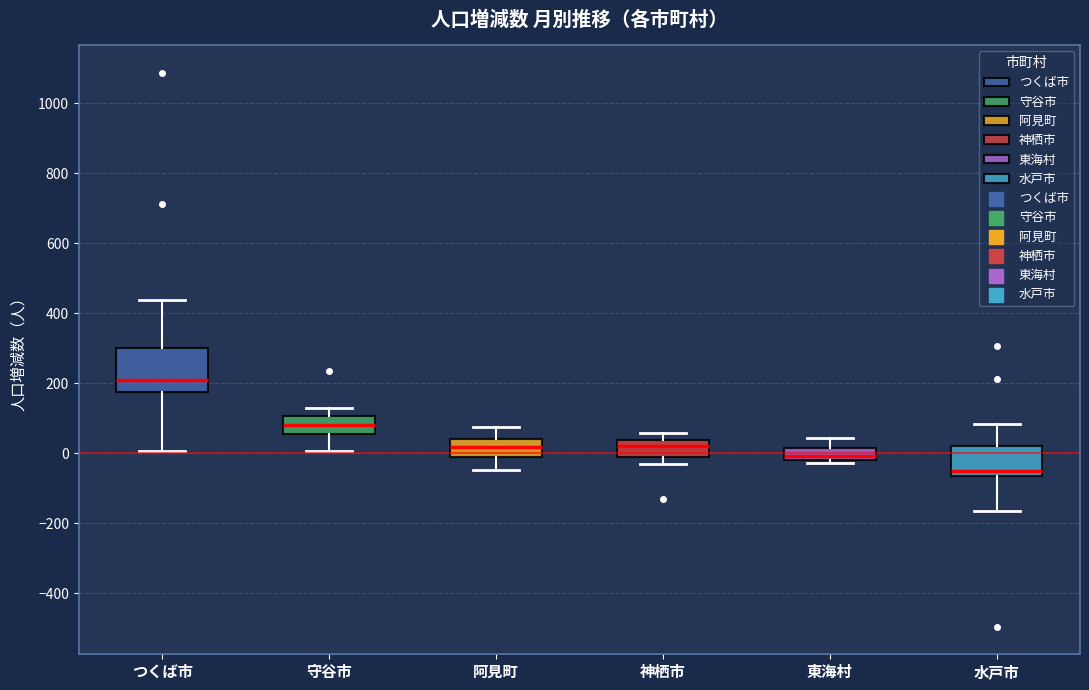

Reading left to right, read every box against the y-axis: the position of its median line, the range the box covers, and the ends of its whiskers. The values are not printed on the chart, so give them approximately, as read against the axis.

つくば市: median 220, box 180 to 300, whiskers 0 to 440
守谷市: median 80, box 60 to 100, whiskers 0 to 120
阿見町: median 20, box -20 to 40, whiskers -40 to 80
神栖市: median 20, box 0 to 40, whiskers -20 to 60
東海村: median 0, box -20 to 20, whiskers -20 (just below the box's lower edge) to 40
水戸市: median -60 (just above the box's lower edge), box -60 to 20, whiskers -160 to 80